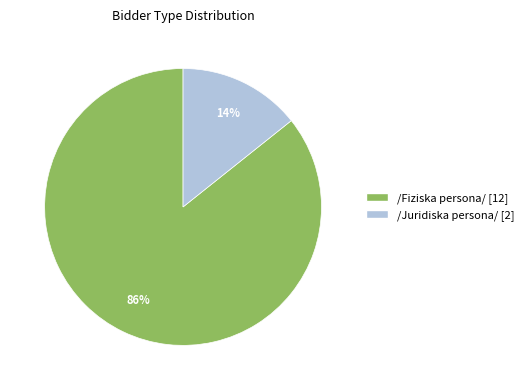

What is the smallest slice in the pie chart?

/Juridiska persona/